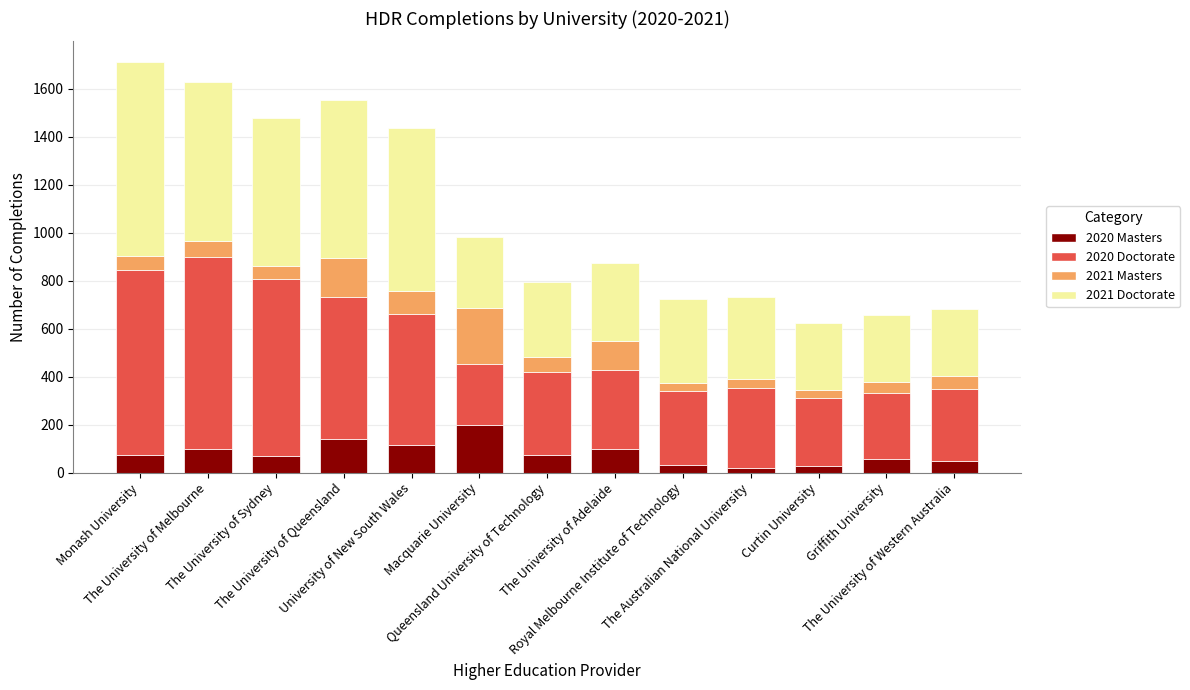

Are the bars horizontal?

No